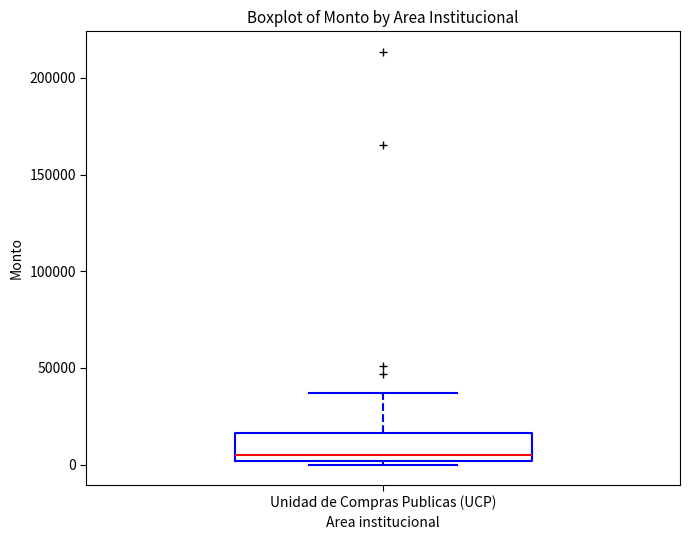

Transcribe this box plot: give where the median line is, the range the box spans, and where the two whiskers end, as read against the y-axis. The values are not printed on the chart, so give them approximately, as read against the axis.

median 5000, box 0 to 15000, whiskers 0 (just below the box's lower edge) to 35000